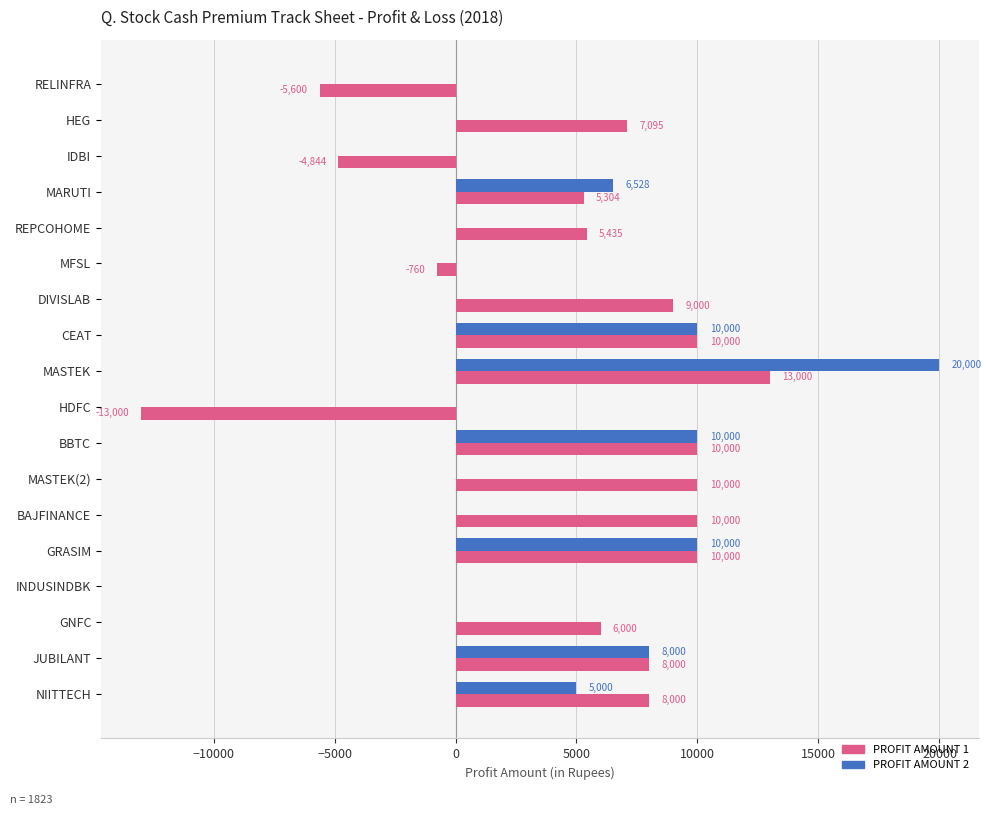

What is the greatest value displayed?

20000.0